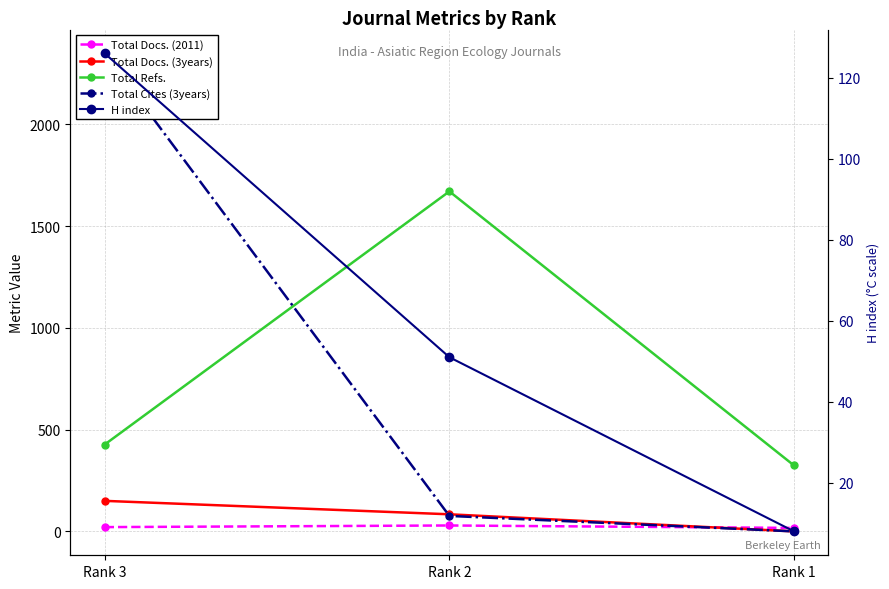

What is the lowest value of the H index series?

8